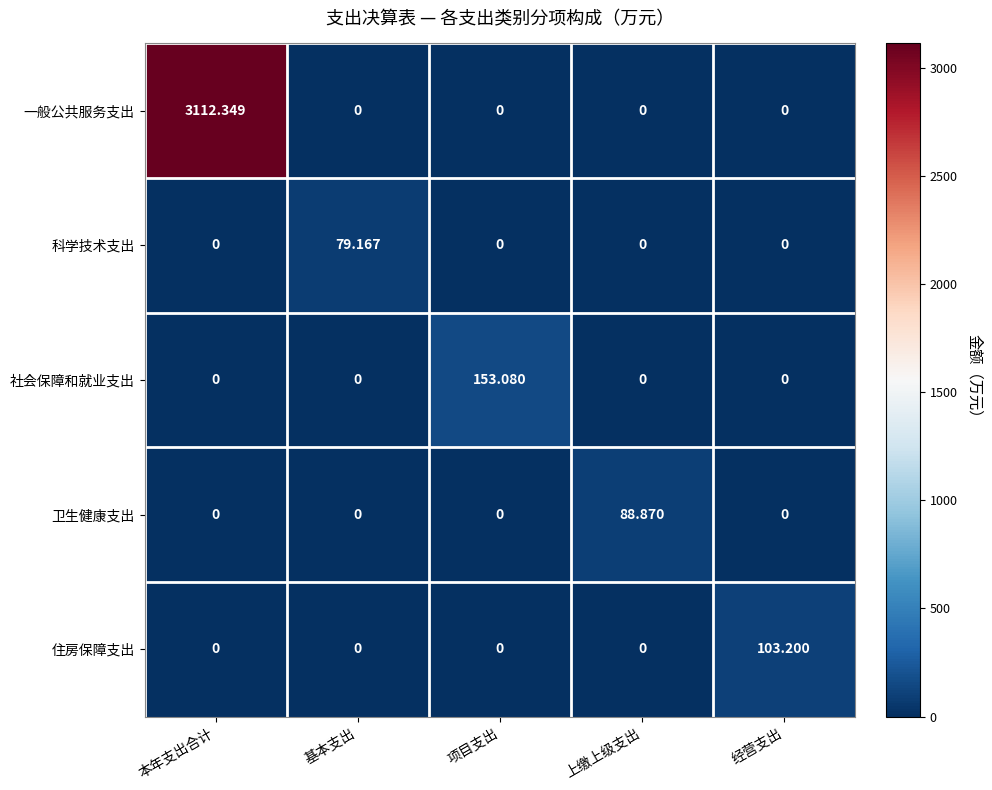

At which category is the sum across all series the highest?

本年支出合计